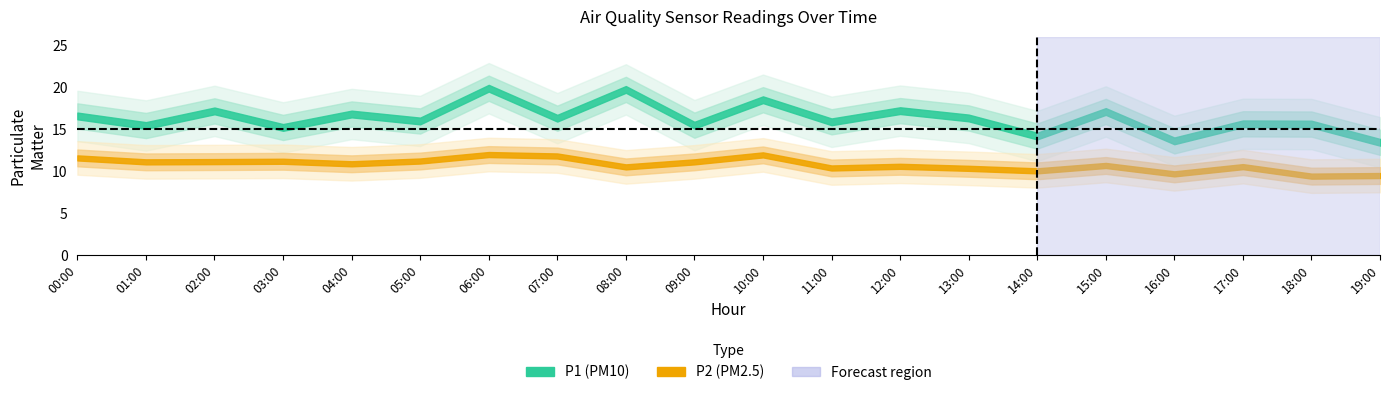

What is the total value across all series at 09:00?

26.6